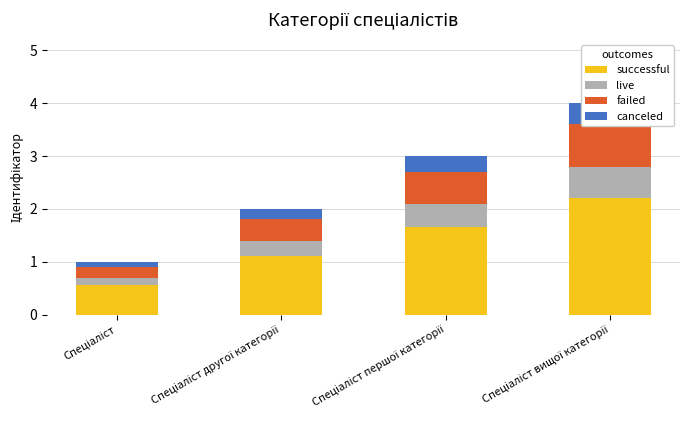

Count the number of categories in the chart.

4